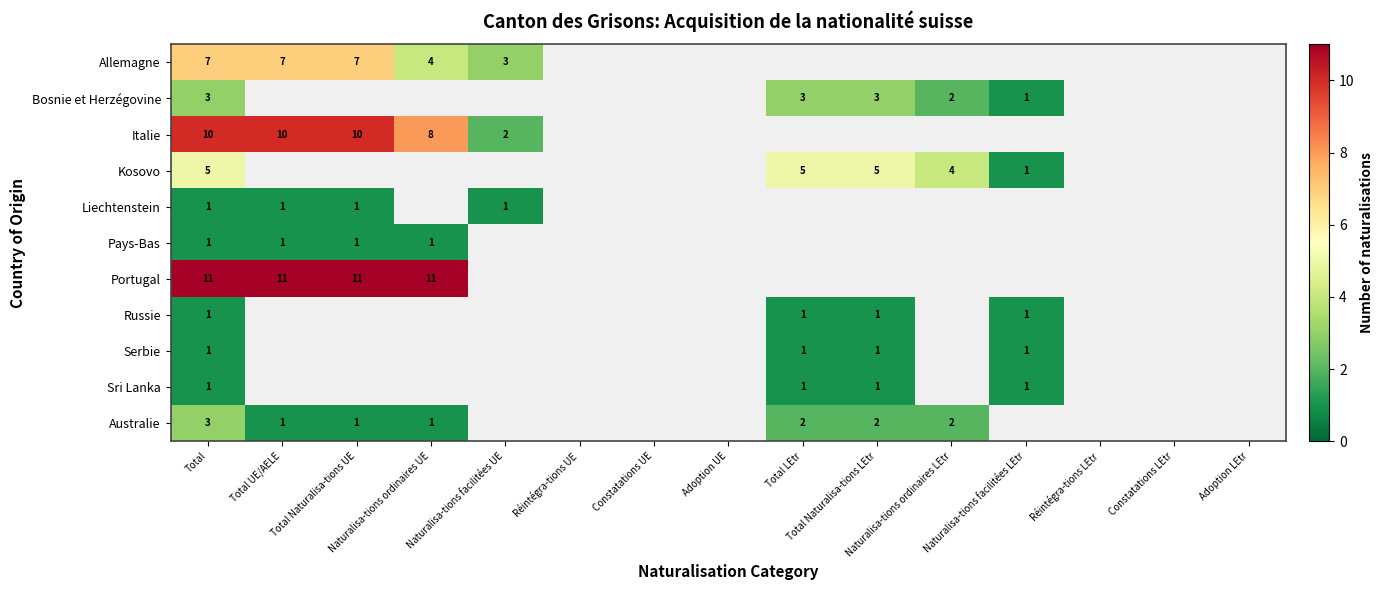

Rank the series by their maximum value, from lowest to highest.

Liechtenstein, Pays-Bas, Russie, Serbie, Sri Lanka, Bosnie et Herzégovine, Australie, Kosovo, Allemagne, Italie, Portugal